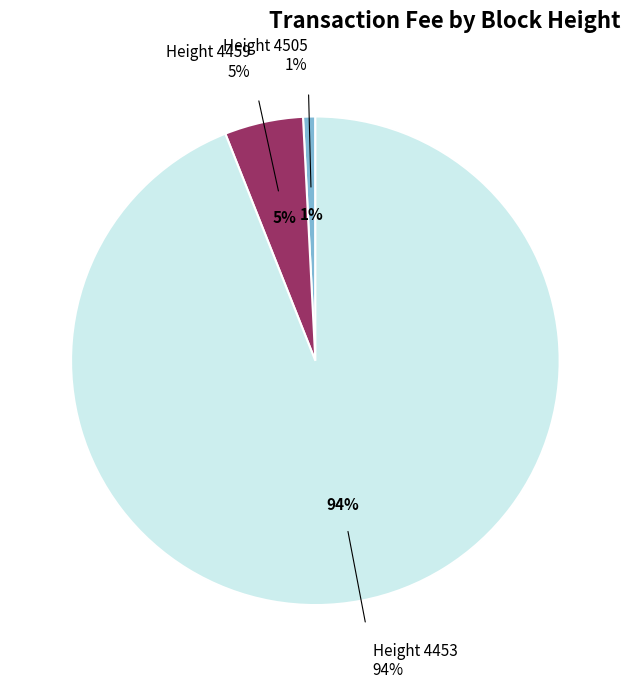

Between 4453 and 4505, which is larger?

4453